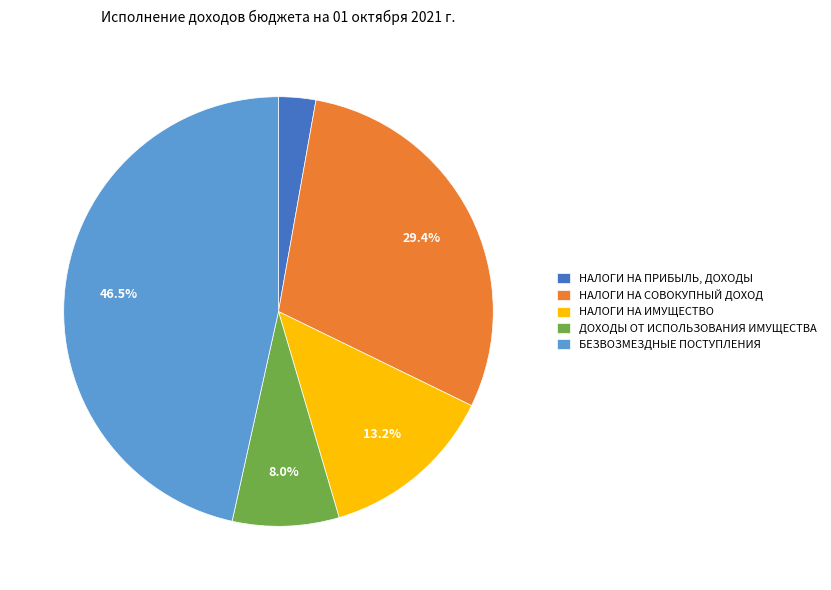

The НАЛОГИ НА ИМУЩЕСТВО slice represents 13% of the pie. True or false?

True